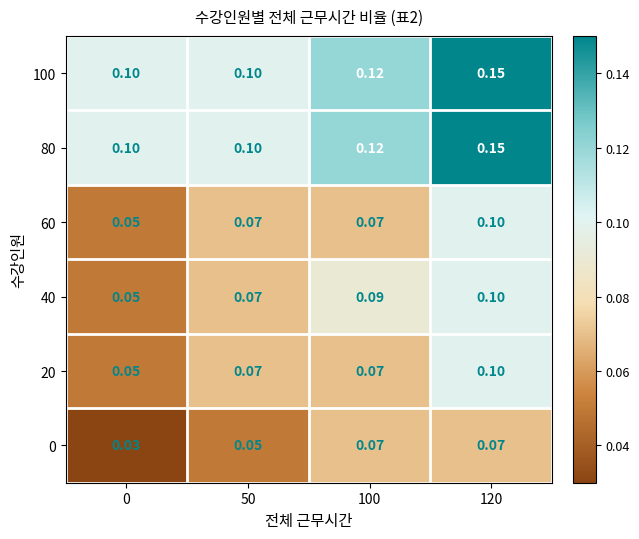

What is the spread (max minus min) of values at 0?

0.1